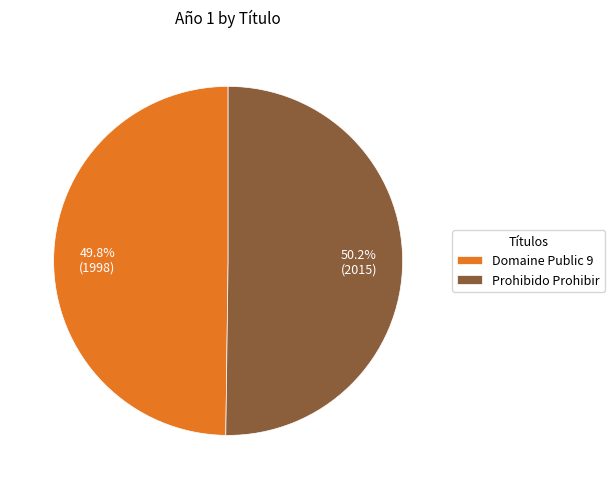

How much of the chart is everything except Prohibido Prohibir?

49.8%